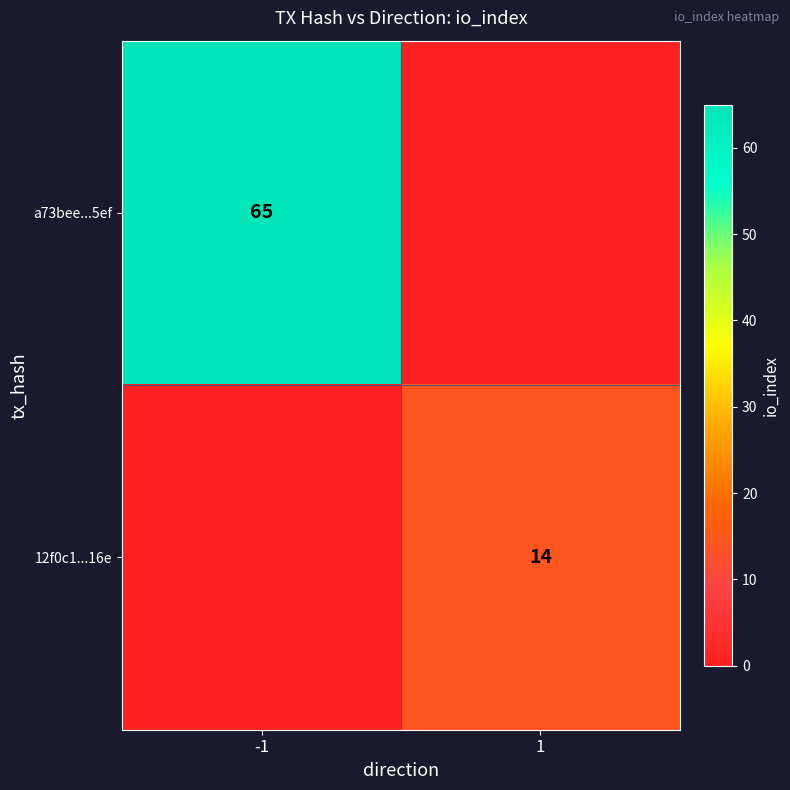

What is the spread (max minus min) of values at -1?

65